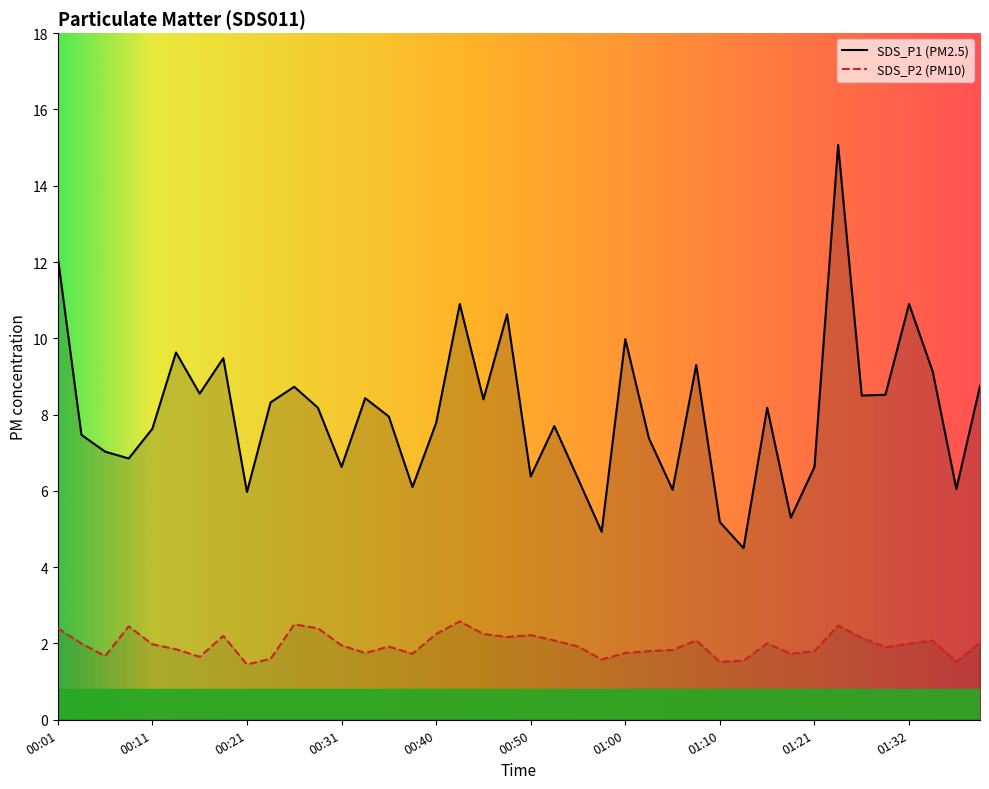

Rank the series by their maximum value, from highest to lowest.

SDS_P1, SDS_P2